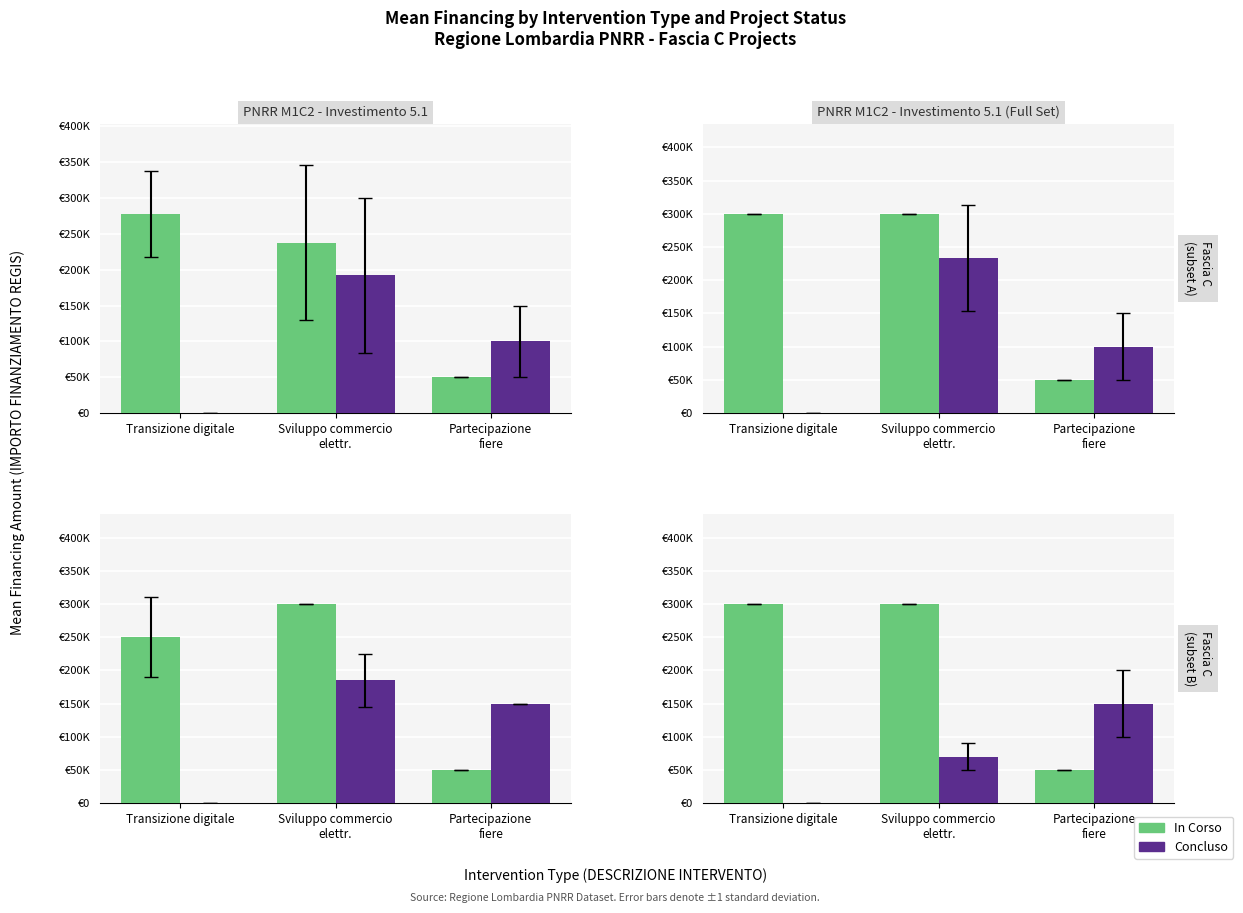

What is the label of the 2nd bar from the right?

Sviluppo commercio
elettr.